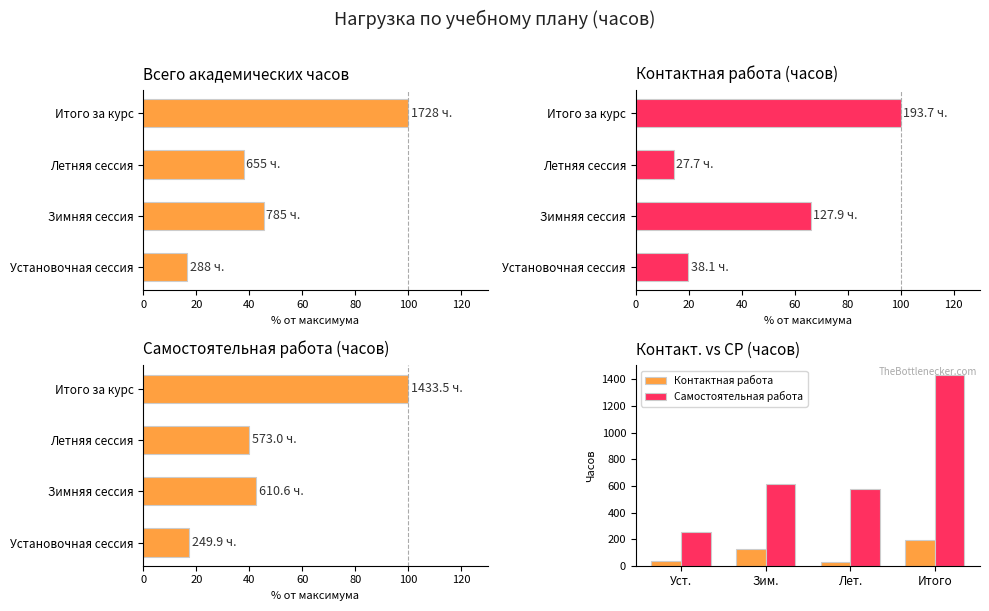

Which series has the widest spread of values?

Самостоятельная работа